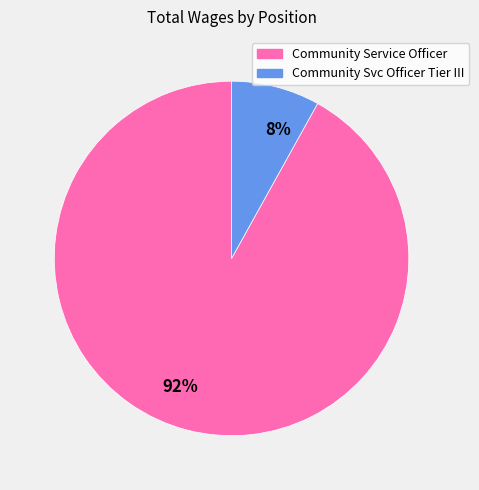

What percentage is the Community Service Officer slice, to the nearest percent?

92%